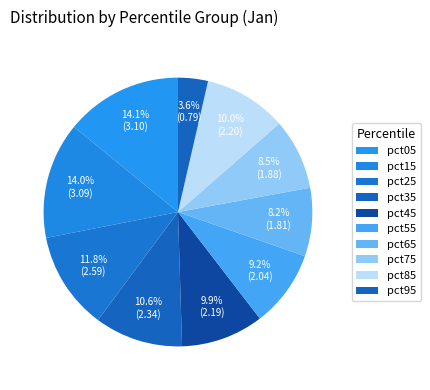

What percentage is the pct15 slice, to the nearest percent?

14%